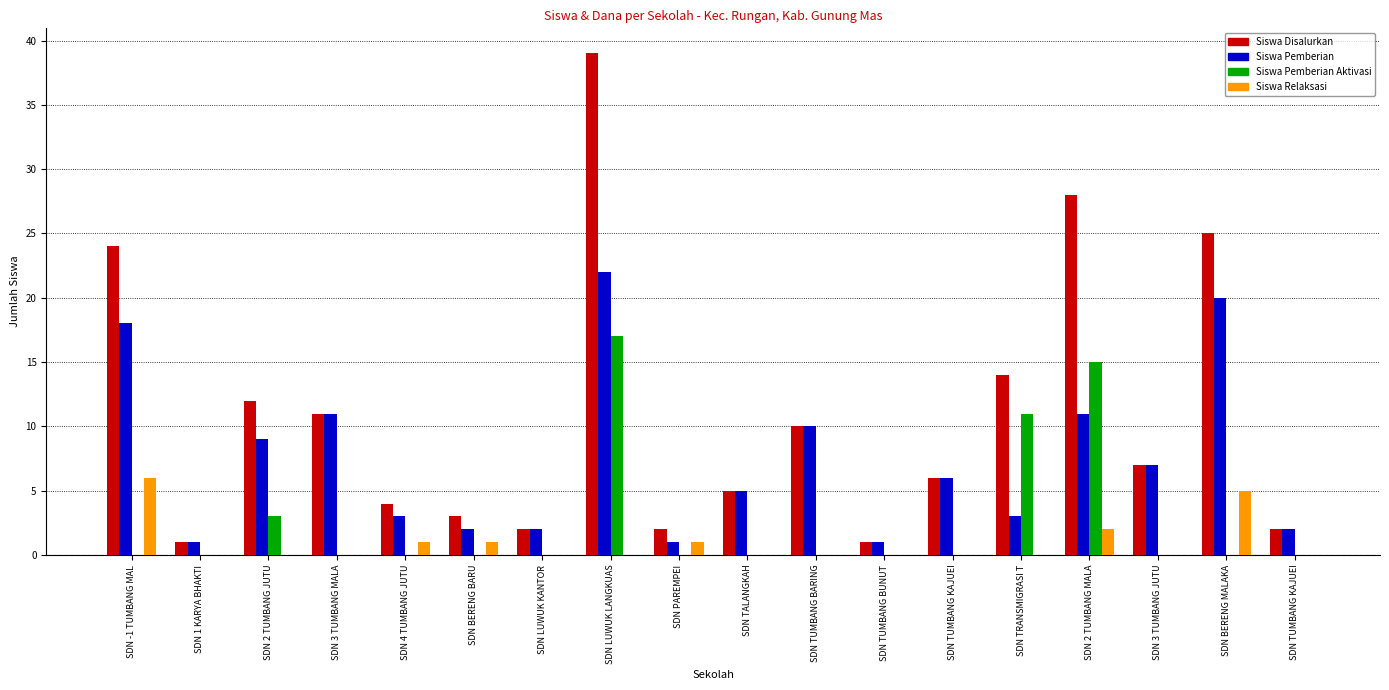

How many data points does each series have?

18